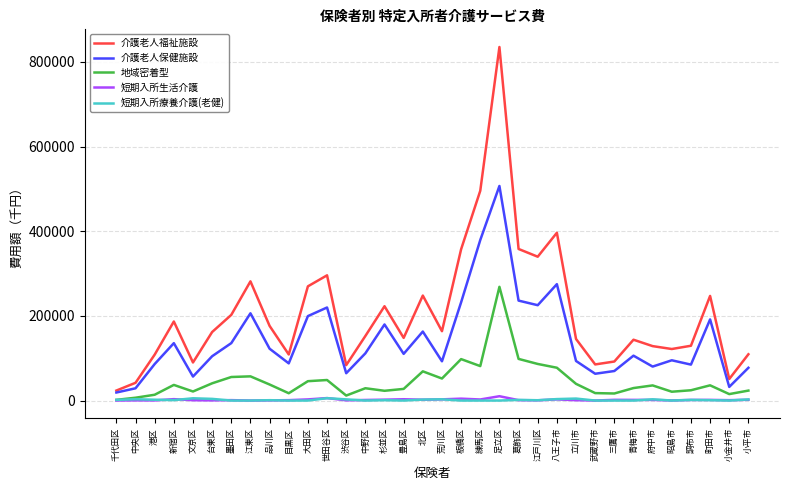

What are all the series names shown in the legend?

介護老人福祉施設, 介護老人保健施設, 地域密着型, 短期入所生活介護, 短期入所療養介護(老健)